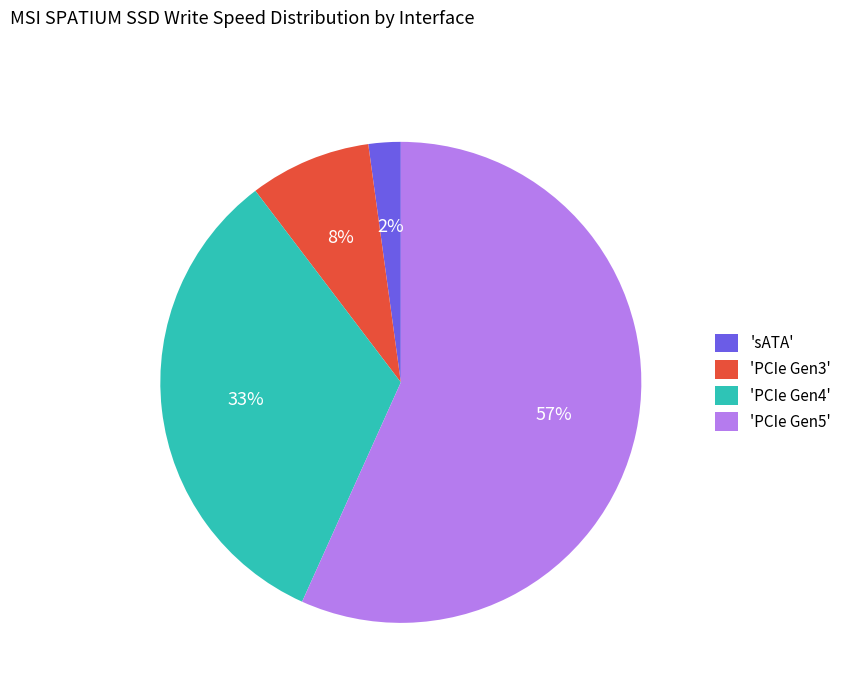

Is the sum of 'sATA' and 'PCIe Gen3' greater than half?

No